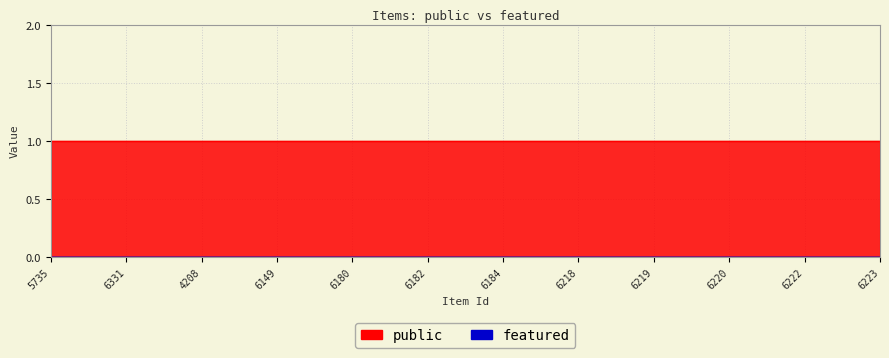

How many categories are shown in the chart?

12